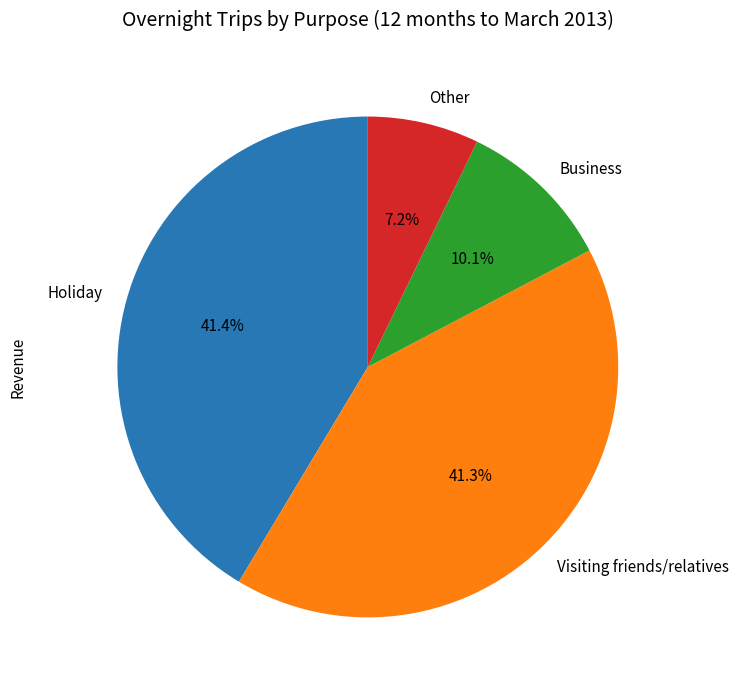

Is the sum of Business and Other greater than half?

No